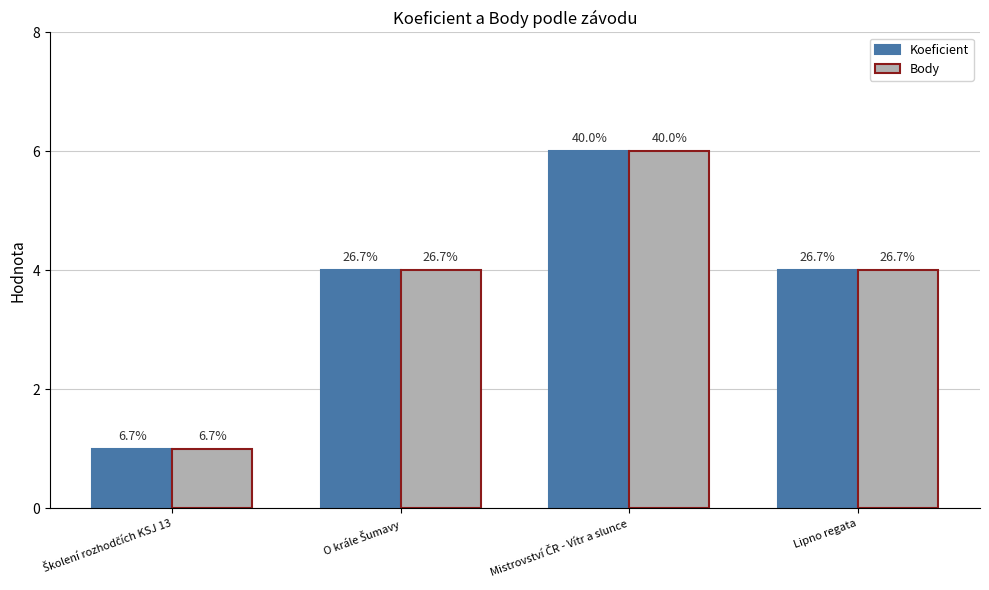

What are all the series names shown in the legend?

Koeficient, Body